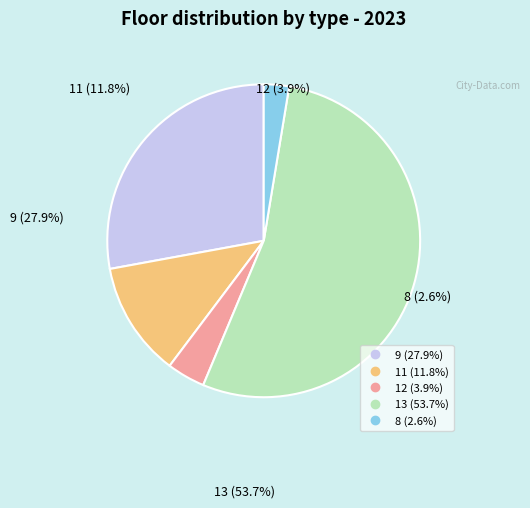

Is there a majority slice in this chart?

Yes